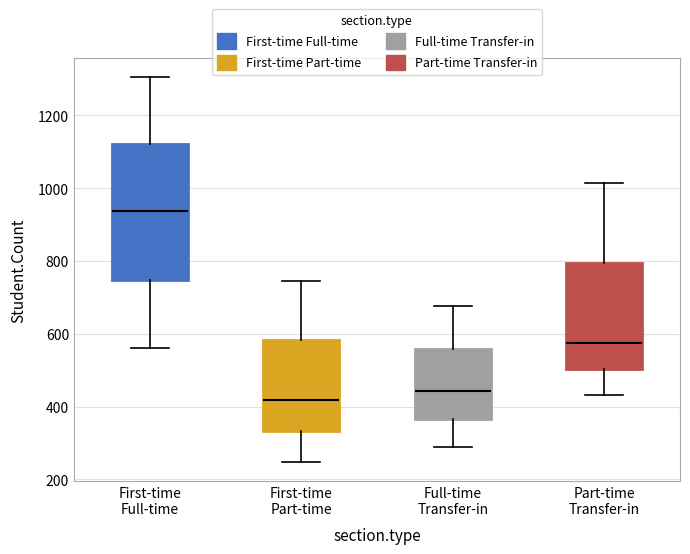

Which box's median line is the highest?

First-time Full-time